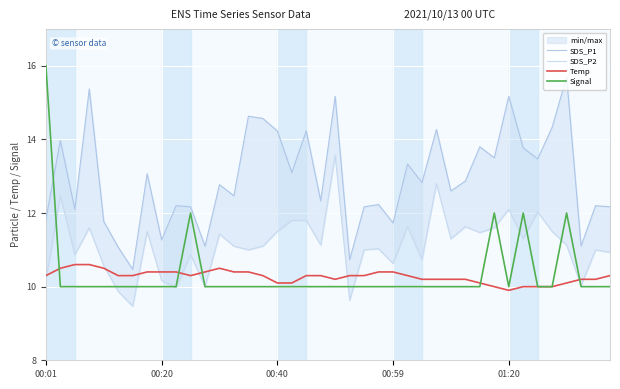

Does the chart display data point markers on the line(s)?

No